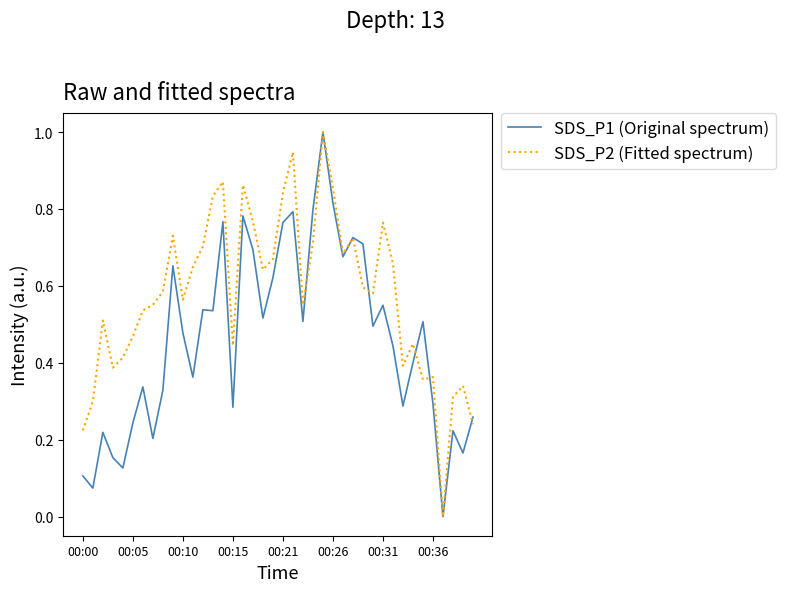

In SDS_P2 (Fitted spectrum), how many points are lower than both neighbors (excluding endpoints)?

10